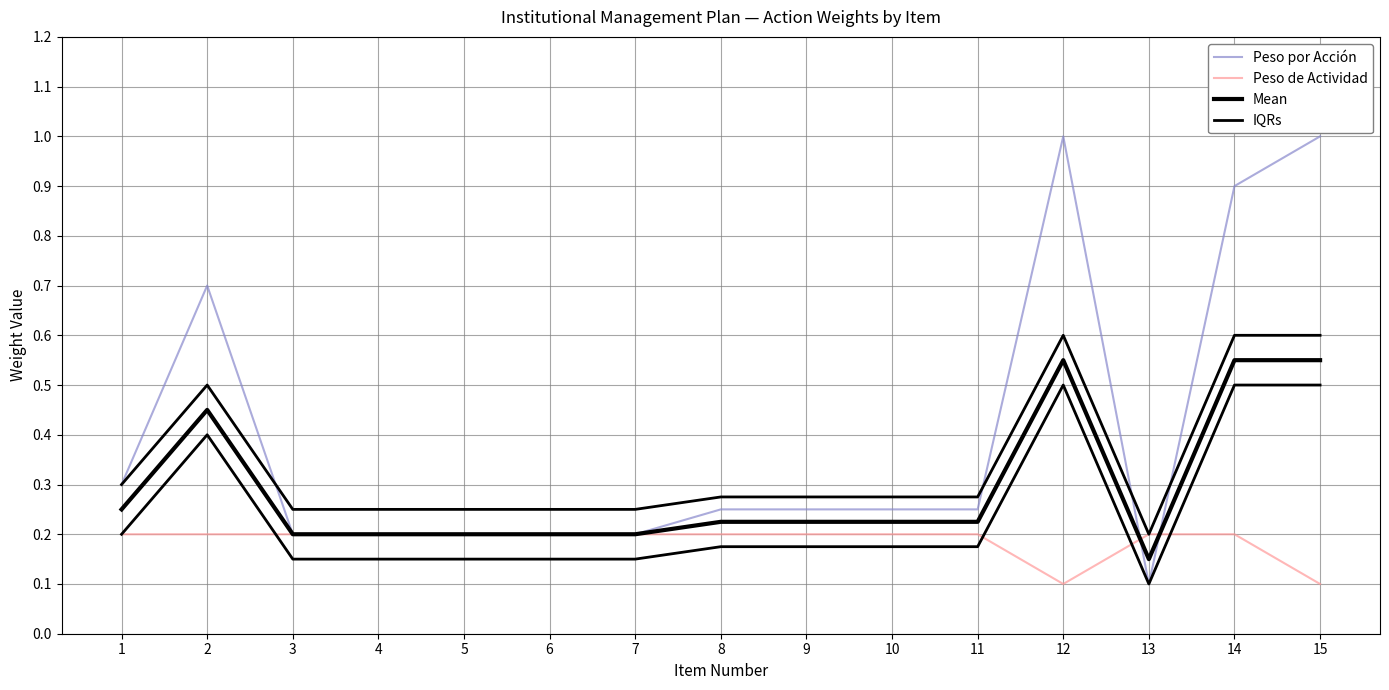

What is the spread (max minus min) of values at 12?

0.9